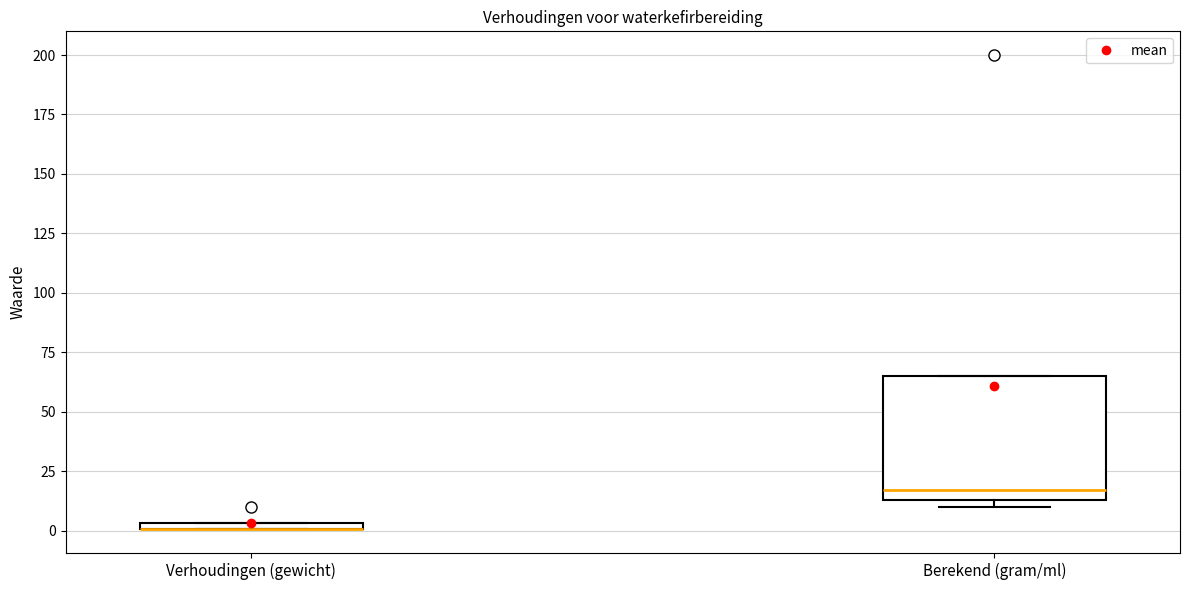

Which box is the tallest, from its lower edge to its upper edge?

Berekend (gram/ml)